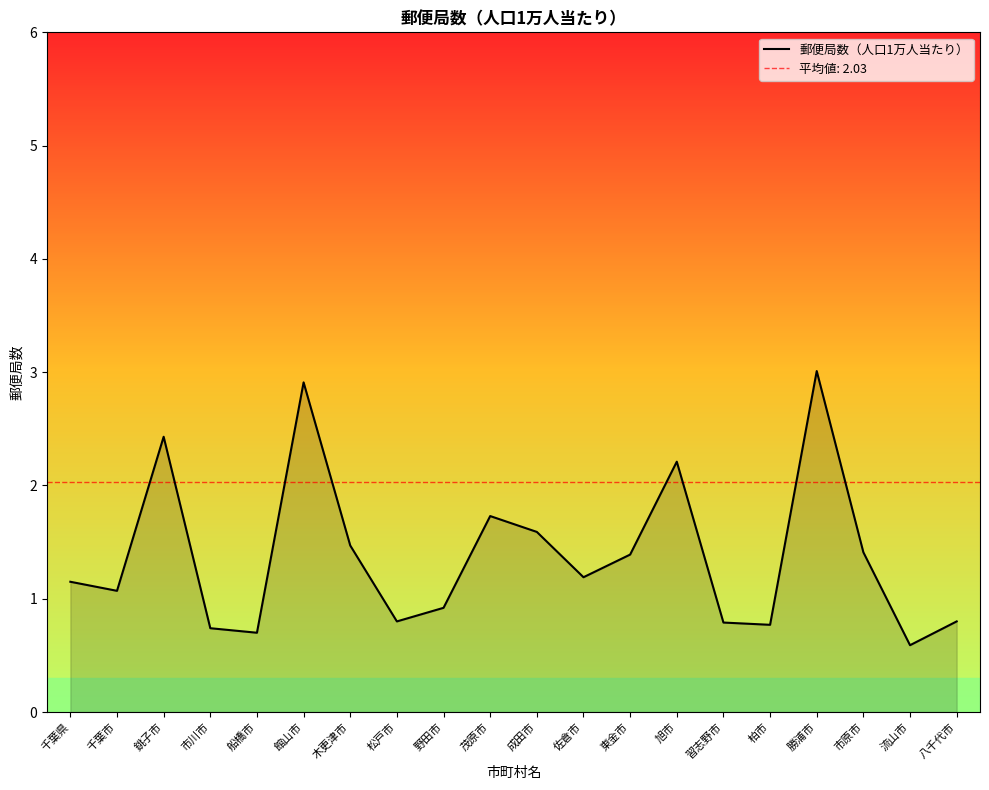

Which category has the highest value across all series?

勝浦市